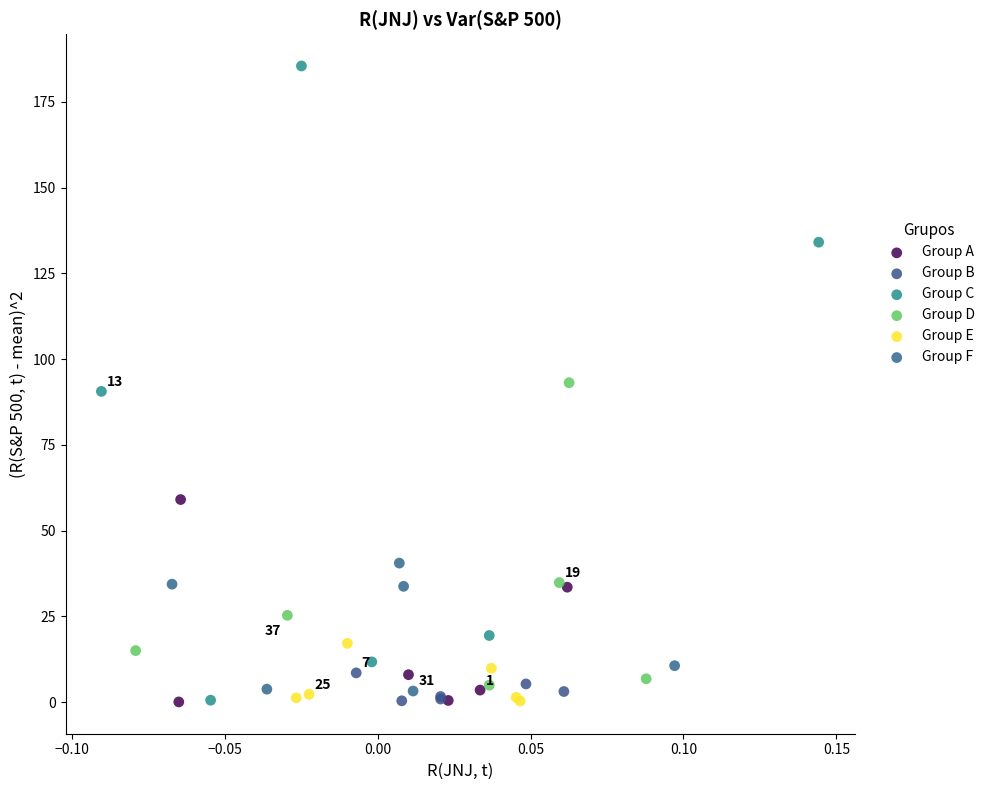

Which series contains the highest Y value?

Group C